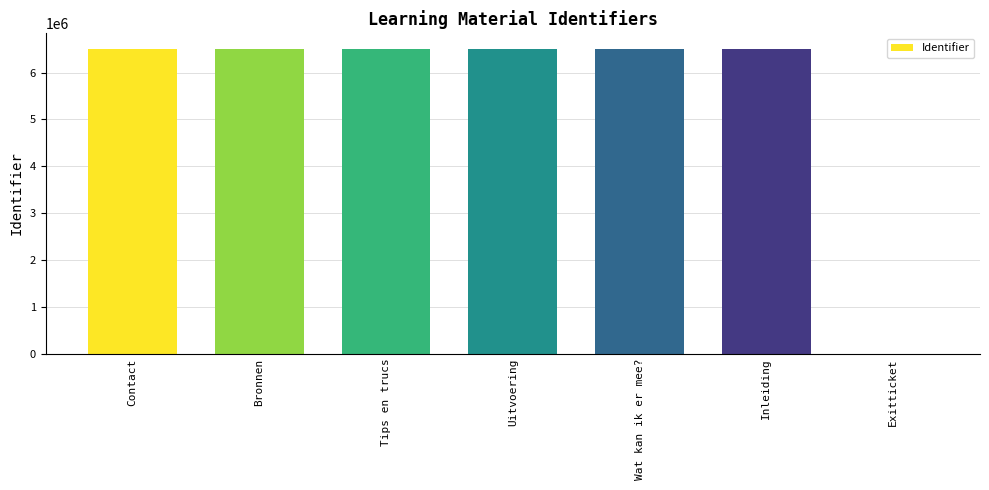

True or false: the data shows 4313665 at Inleiding.

False